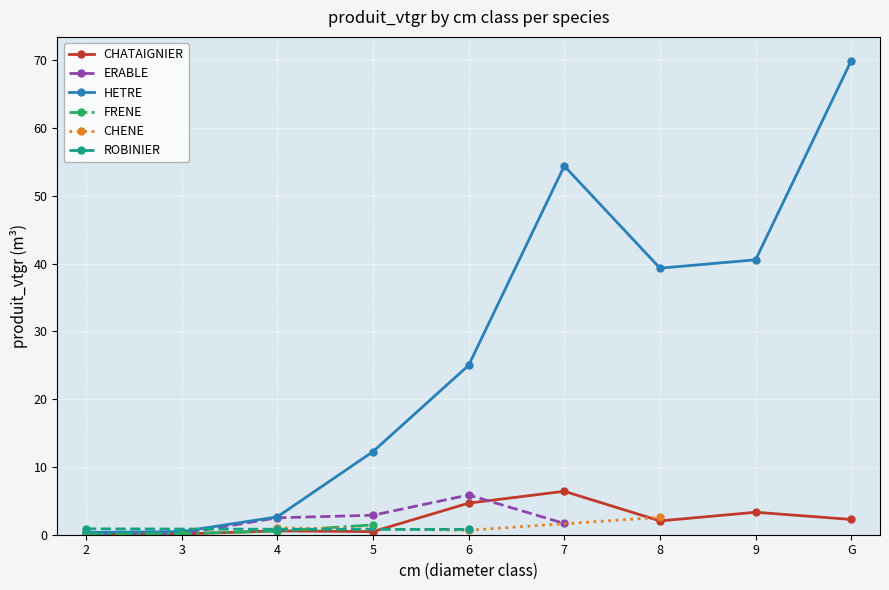

What is the total value across all series at 7?

62.5